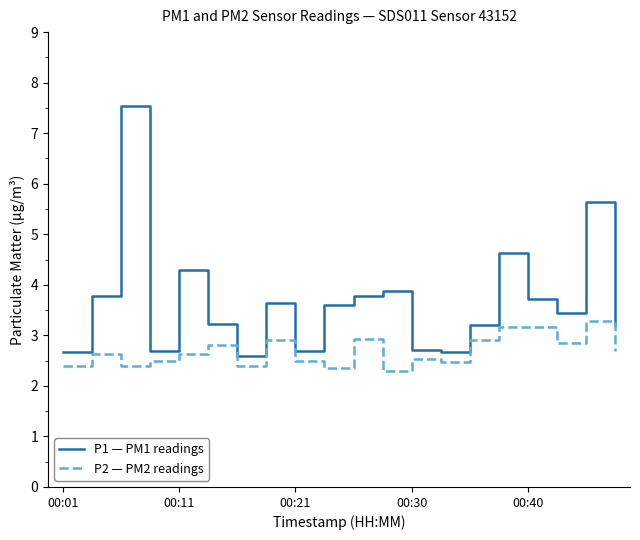

Which series has the widest spread of values?

P1 — PM1 readings